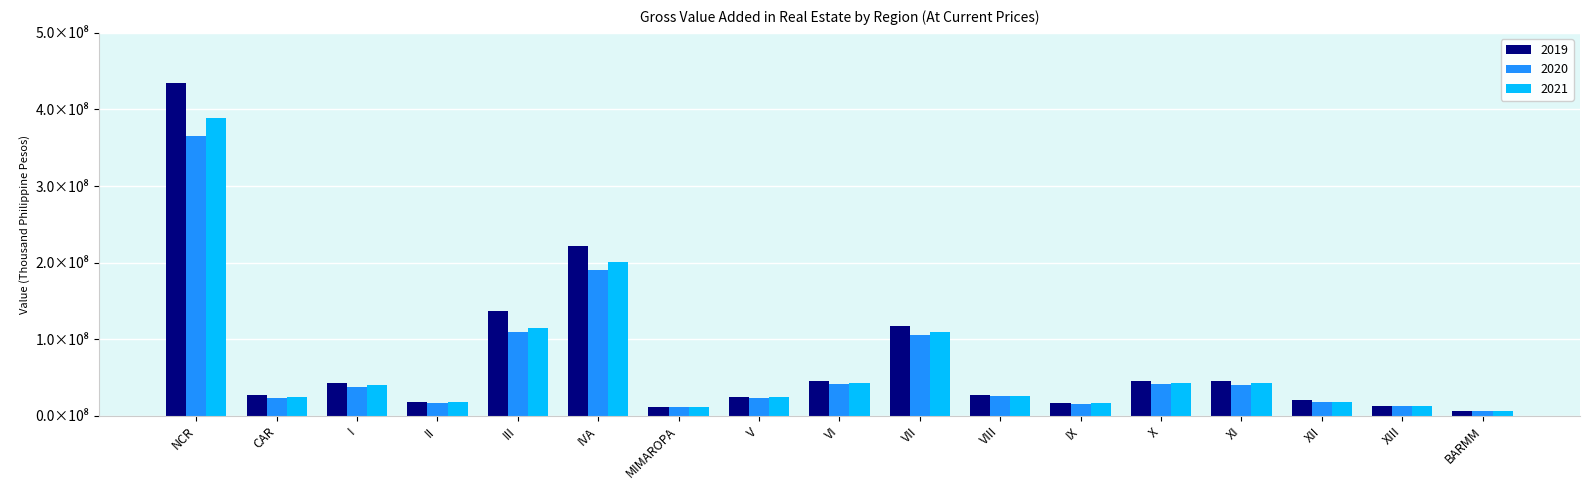

At which category does the chart reach its minimum across all series?

BARMM